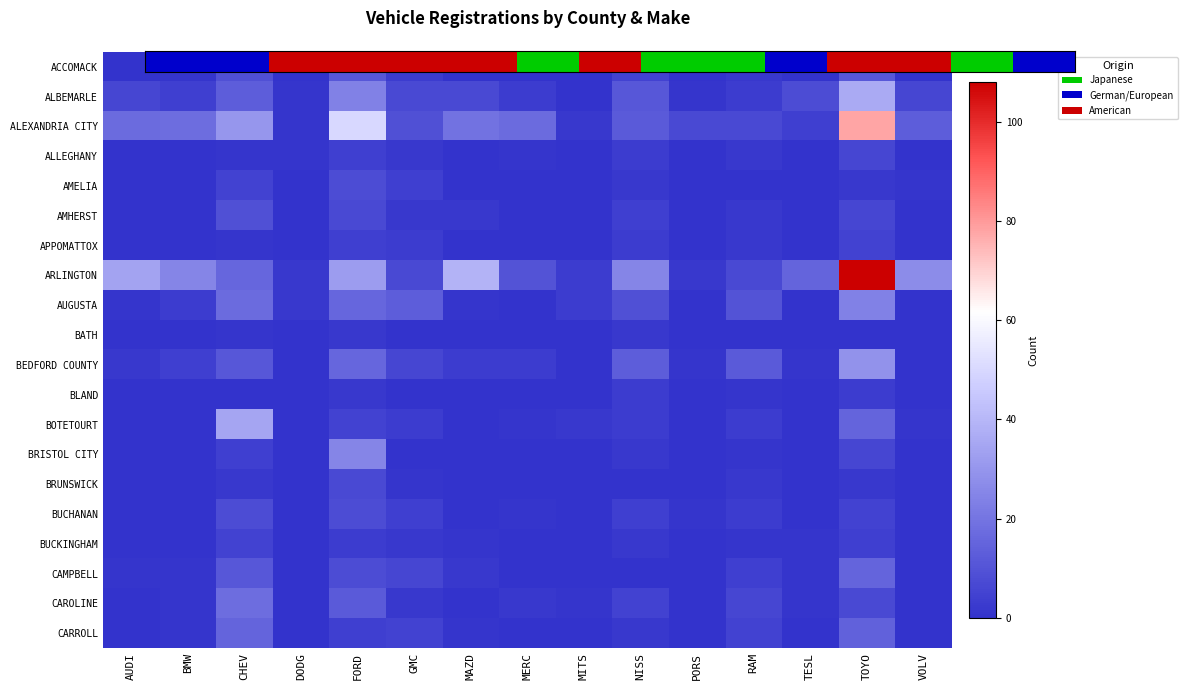

Count the number of categories in the chart.

15